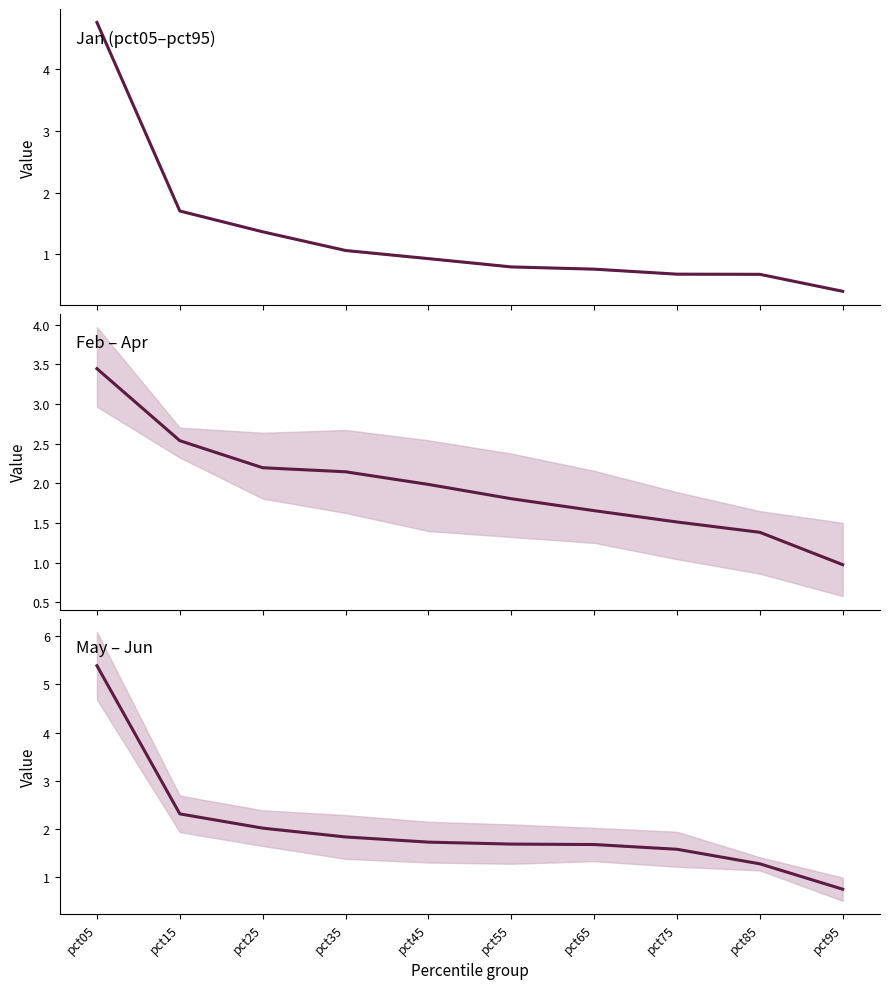

Read the Feb, Mar, Apr value at pct65.

1.7